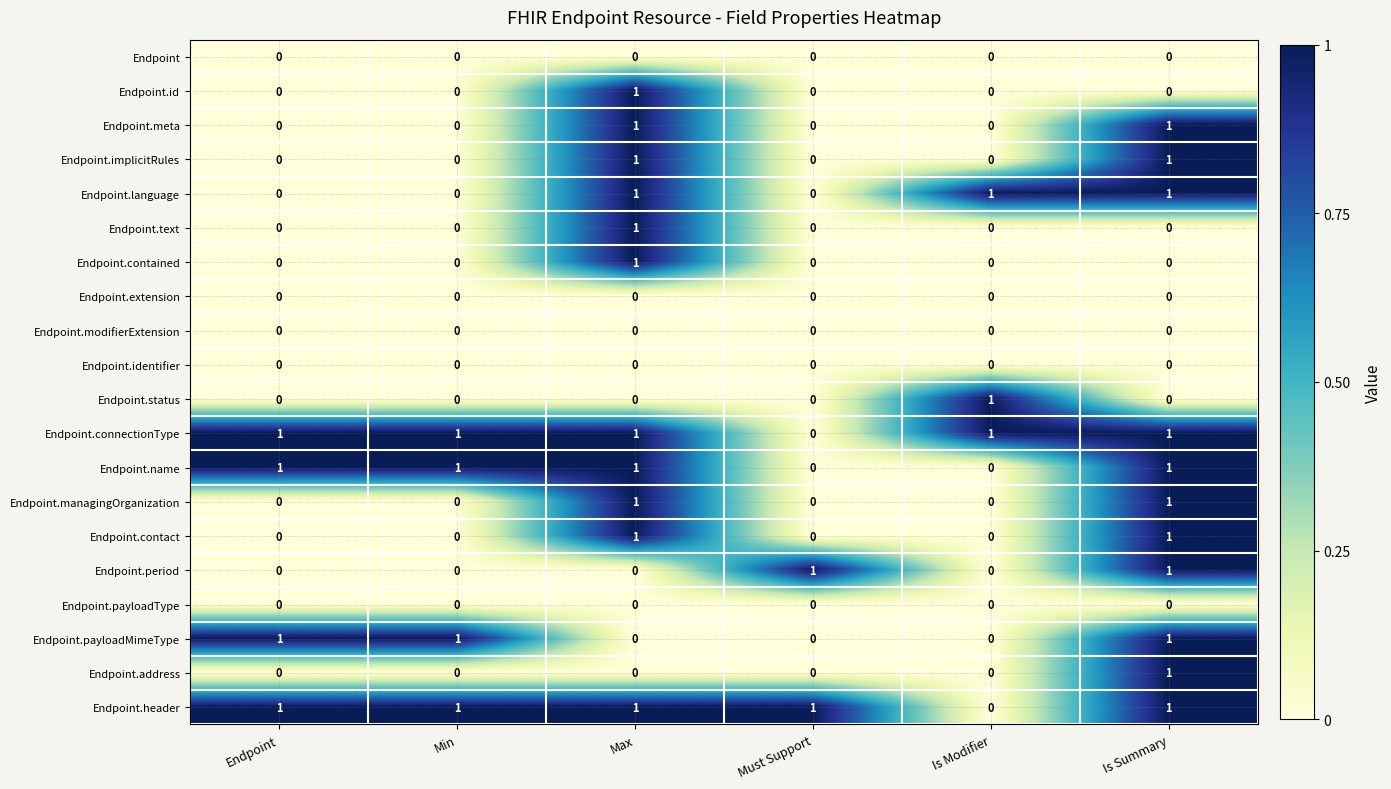

Is it true that Endpoint.period equals 1 at Min?

False